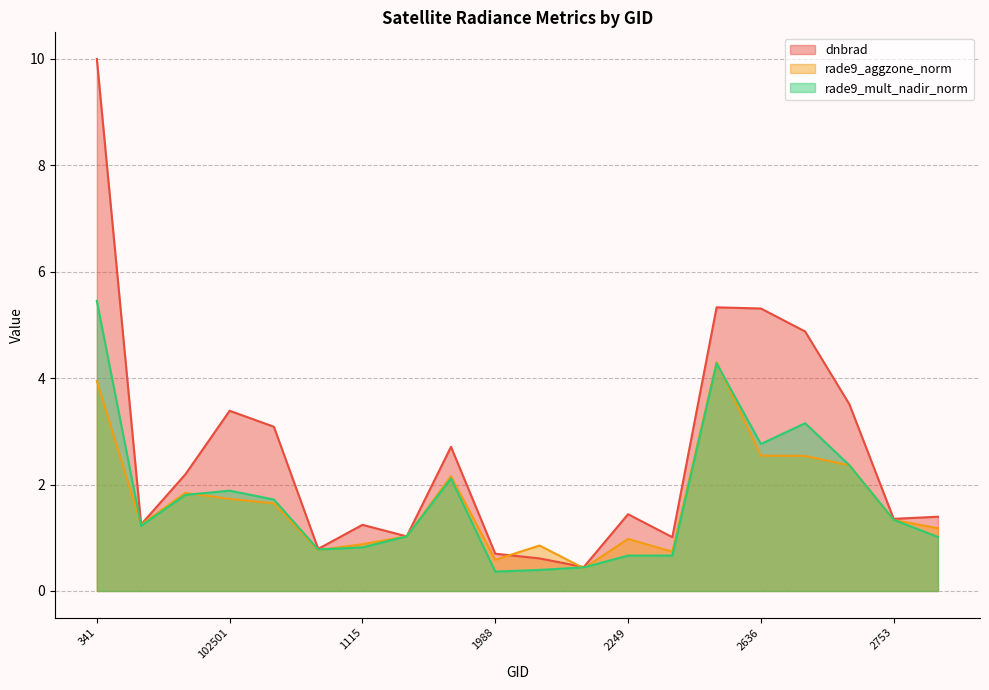

What is the label of the 10th point from the right?

2051